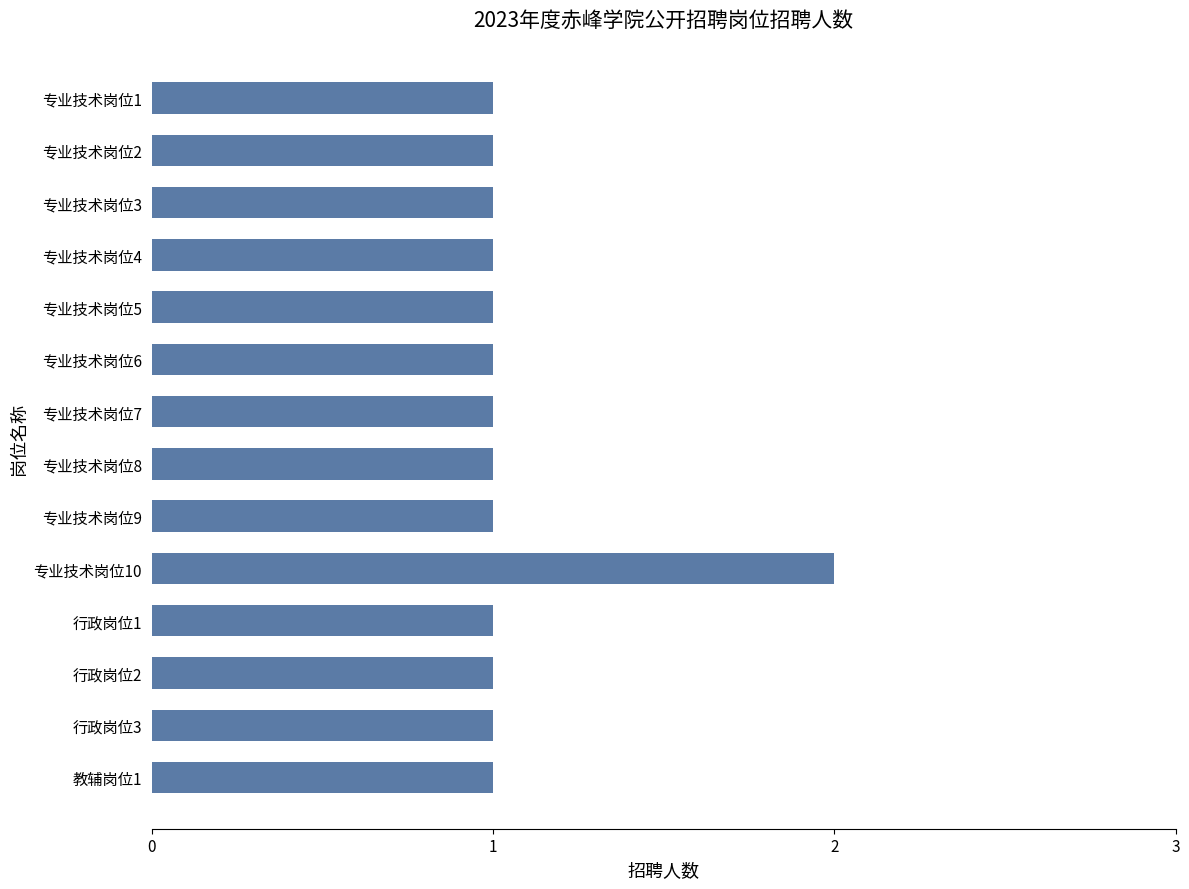

Reading top to bottom, transcribe all the data shown in this chart.

1	1	1	1	1	1	1	1	1	2	1	1	1	1